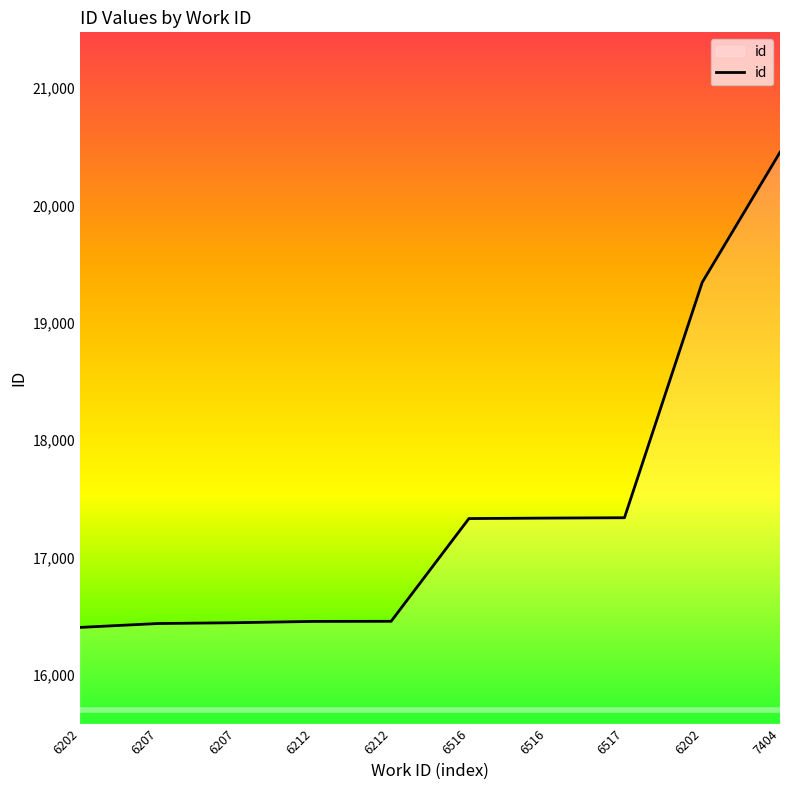

Is this an area chart (filled region under the line)?

Yes